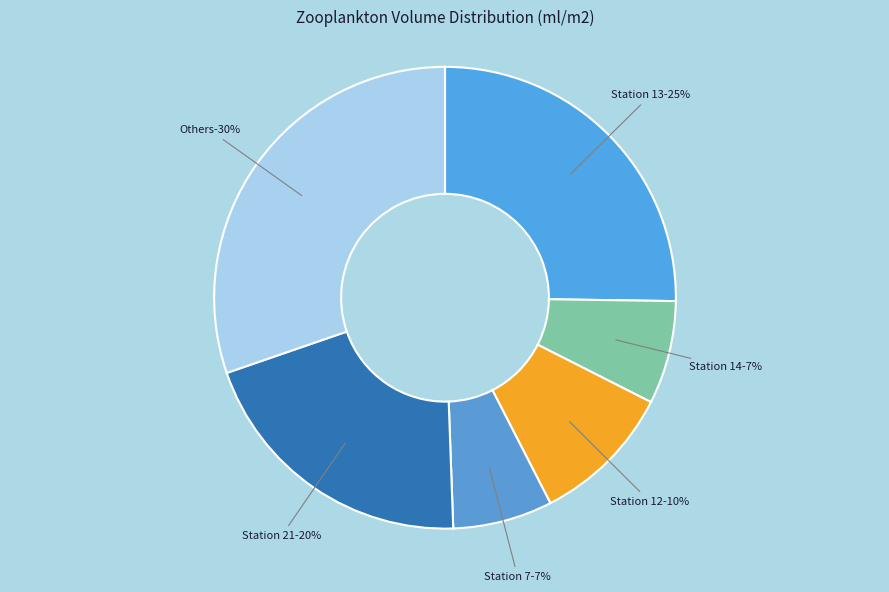

Does Station 7 represent more than half of the total?

No